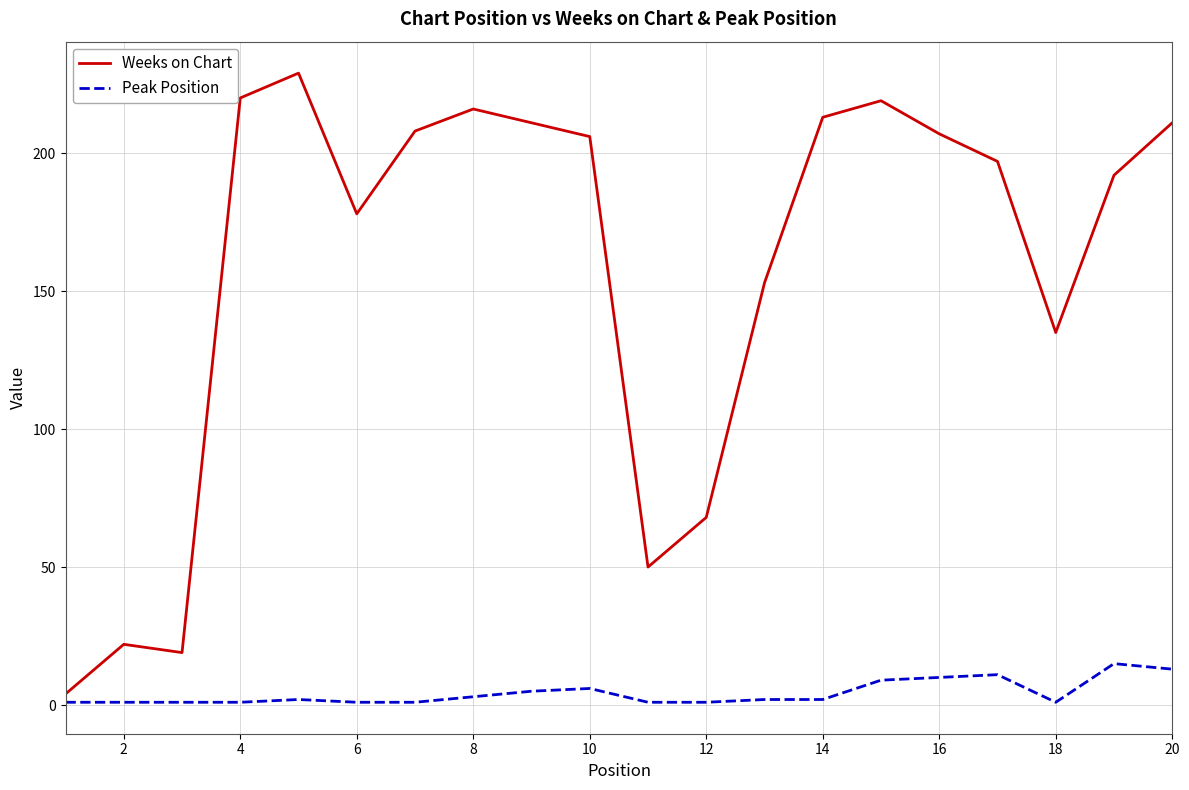

Rank the series by their maximum value, from lowest to highest.

Peak Position, Weeks on Chart